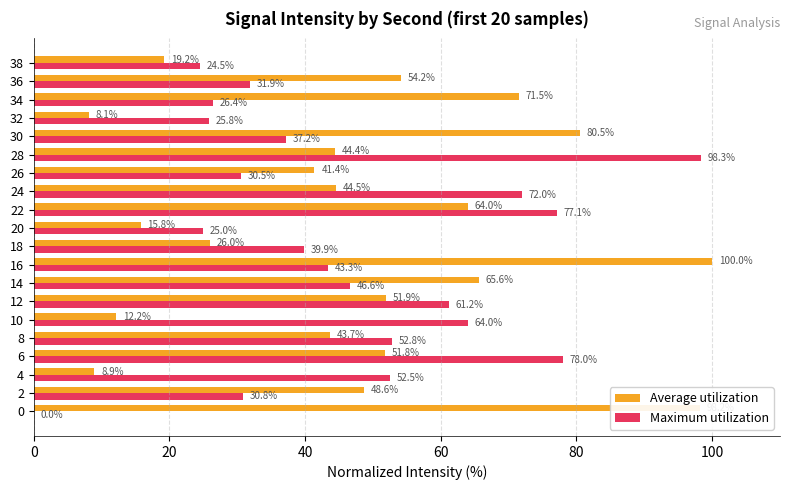

Which series changed the most between 2 and 18?

Average utilization